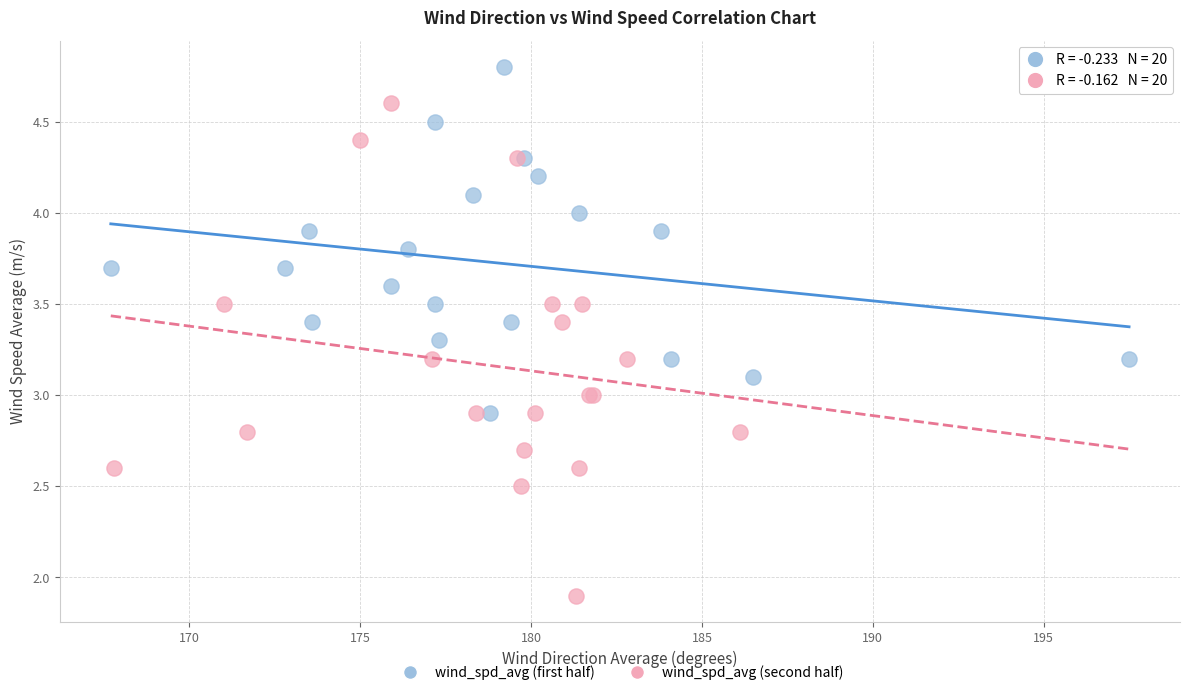

What are all the series names shown in the legend?

wind_spd_avg (first half), wind_spd_avg (second half)